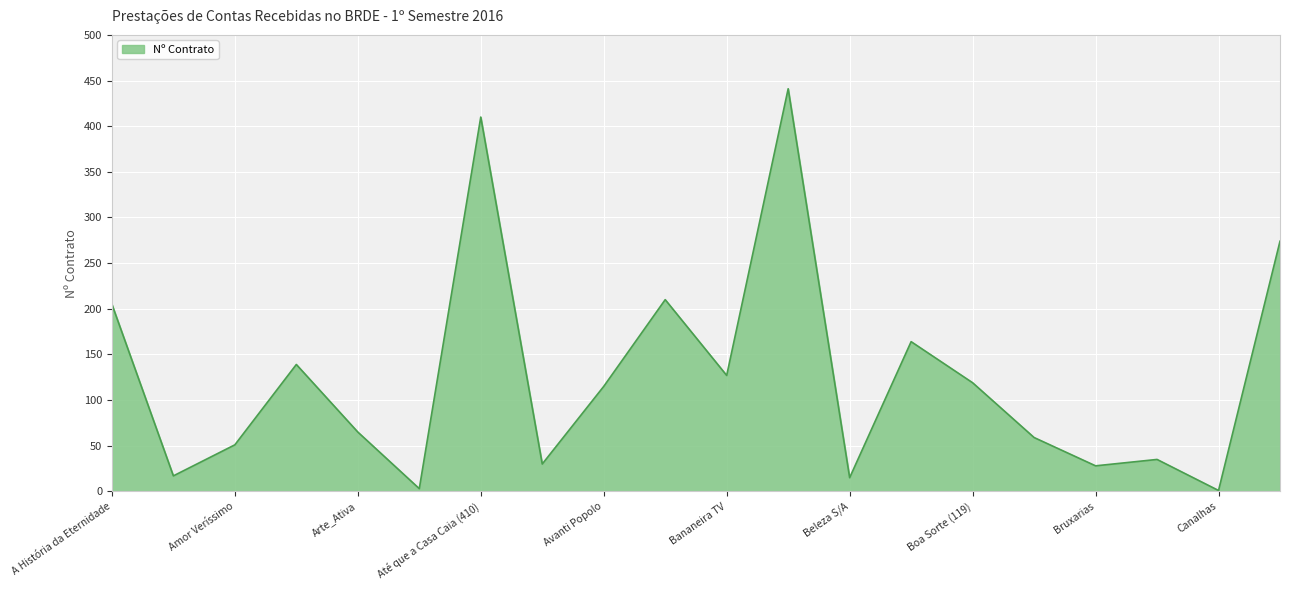

What is the maximum value shown in the chart?

441